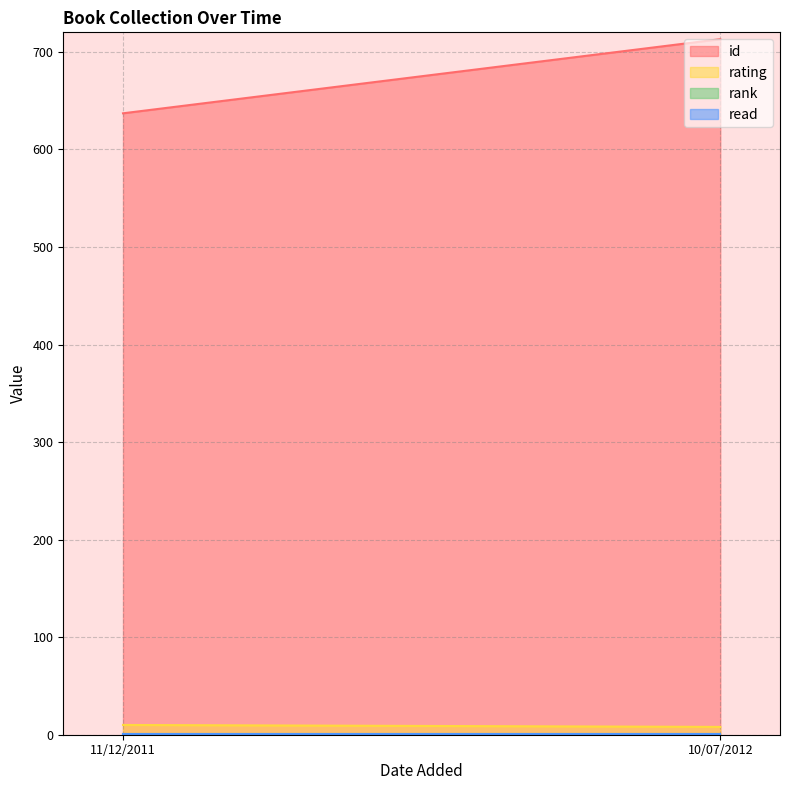

What are all the series names shown in the legend?

id, rating, rank, read